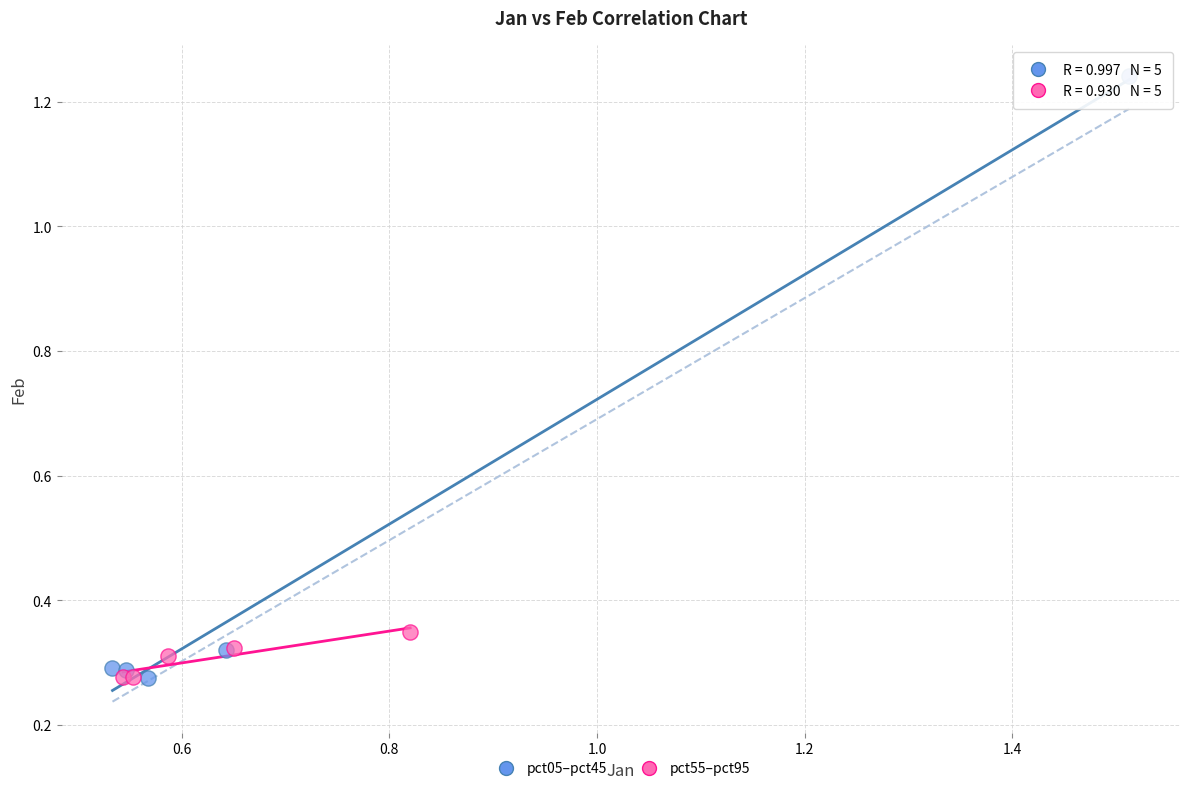

Which series has the widest spread of Y values?

pct05–pct45